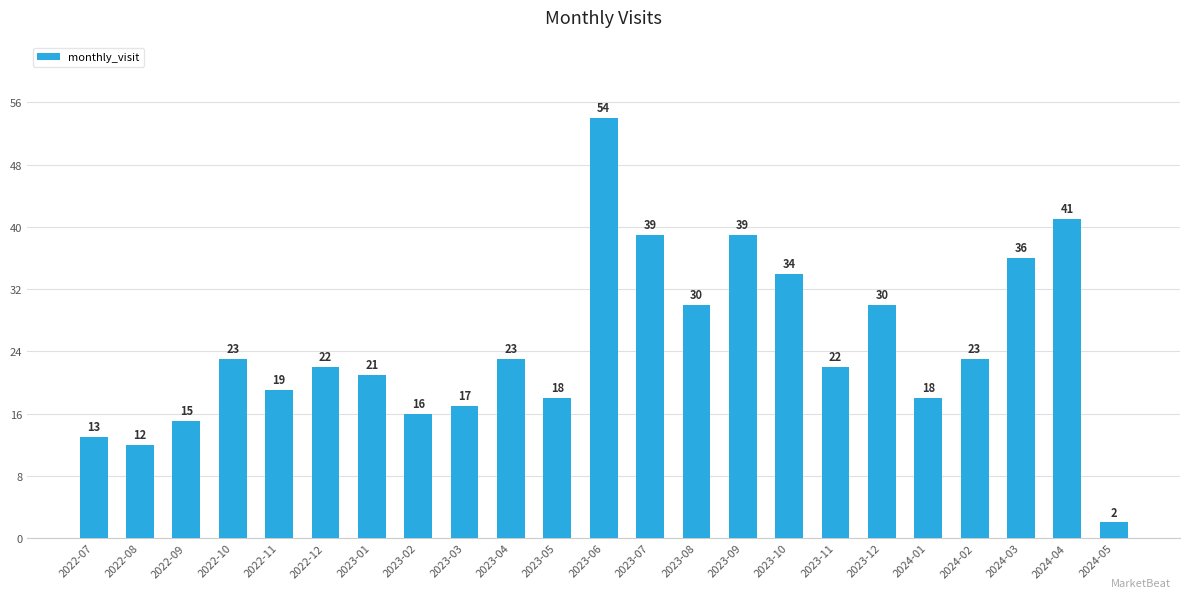

How many categories are shown in the chart?

23